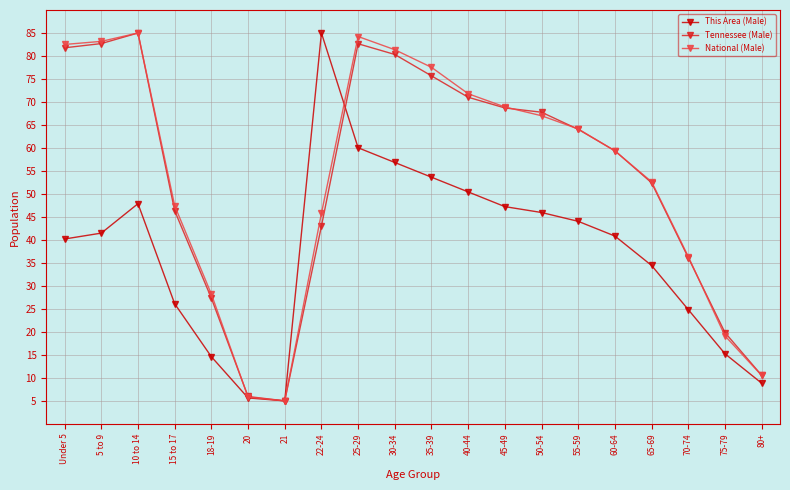

The value of Tennessee (Male) at 80+ is 3.3. True or false?

False